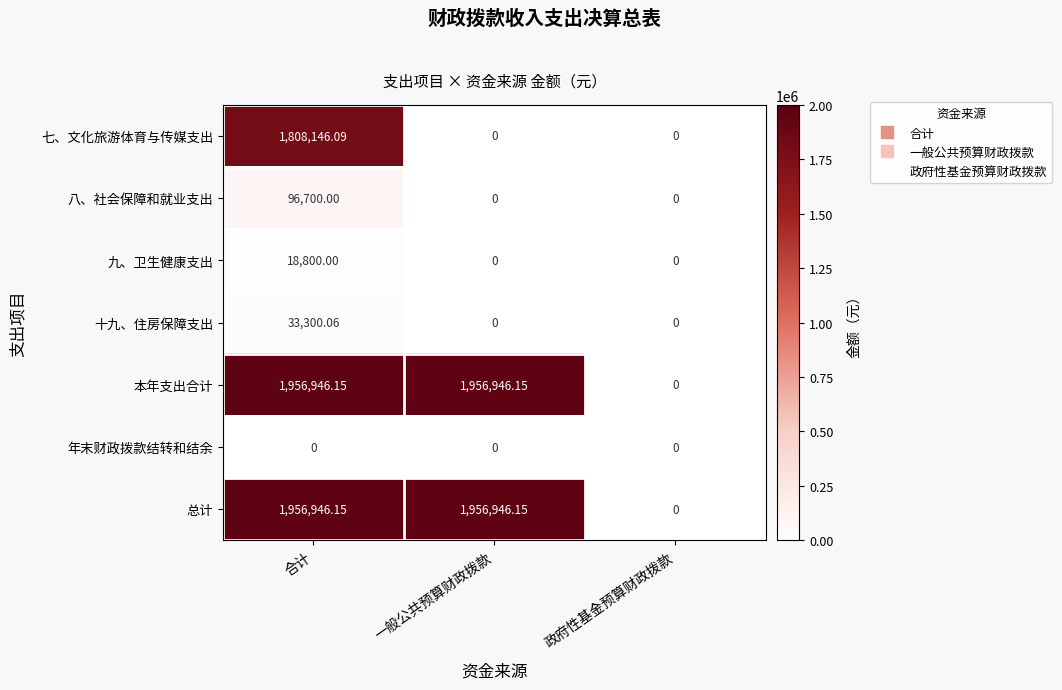

At which label does 七、文化旅游体育与传媒支出 reach its peak?

合计